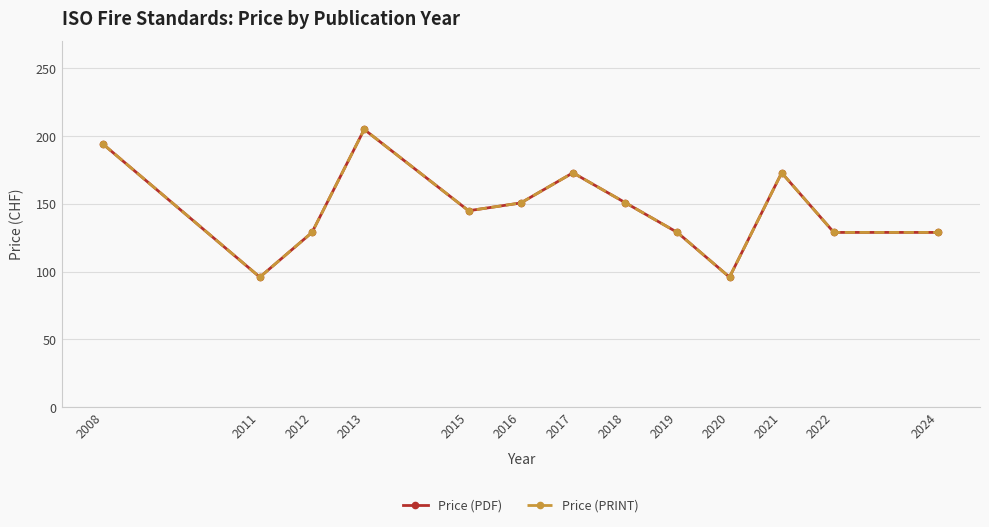

What is the smallest value displayed?

96.0